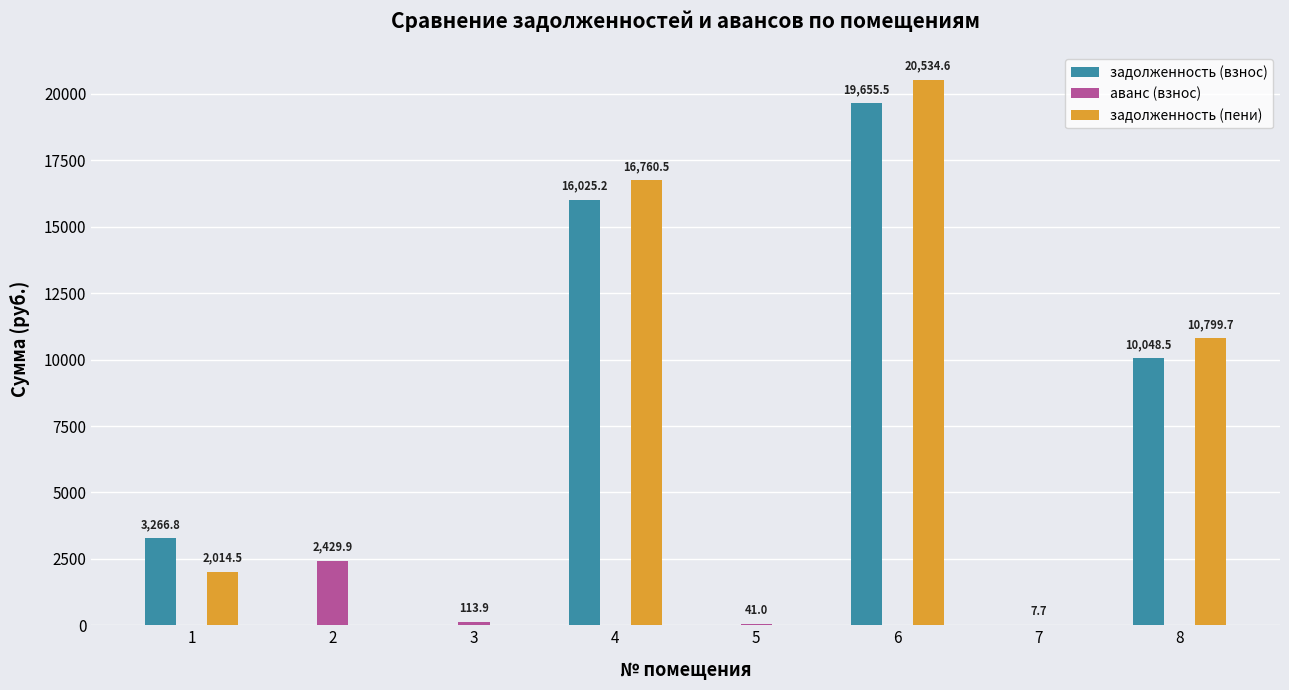

Reading right to left, extract all data points from this chart.

задолженность (взнос): 8=10048.5	7=0.0	6=19655.5	5=0.0	4=16025.2	3=0.0	2=0.0	1=3266.8
аванс (взнос): 8=0.0	7=7.7	6=0.0	5=41.0	4=0.0	3=113.9	2=2429.9	1=0.0
задолженность (пени): 8=10799.7	7=0.0	6=20534.6	5=0.0	4=16760.5	3=0.0	2=0.0	1=2014.5